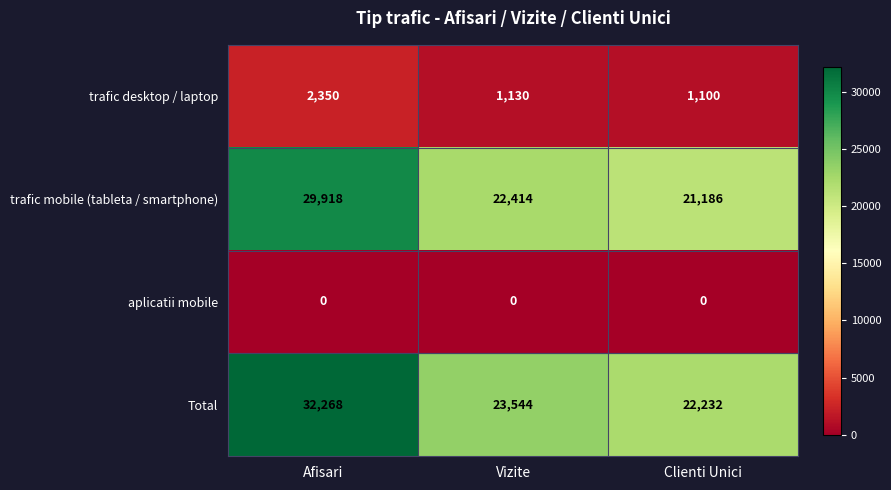

Reading left to right, list all the values displayed in this chart.

trafic desktop / laptop: Afisari=2350	Vizite=1130	Clienti Unici=1100
trafic mobile (tableta / smartphone): Afisari=29918	Vizite=22414	Clienti Unici=21186
aplicatii mobile: Afisari=0	Vizite=0	Clienti Unici=0
Total: Afisari=32268	Vizite=23544	Clienti Unici=22232